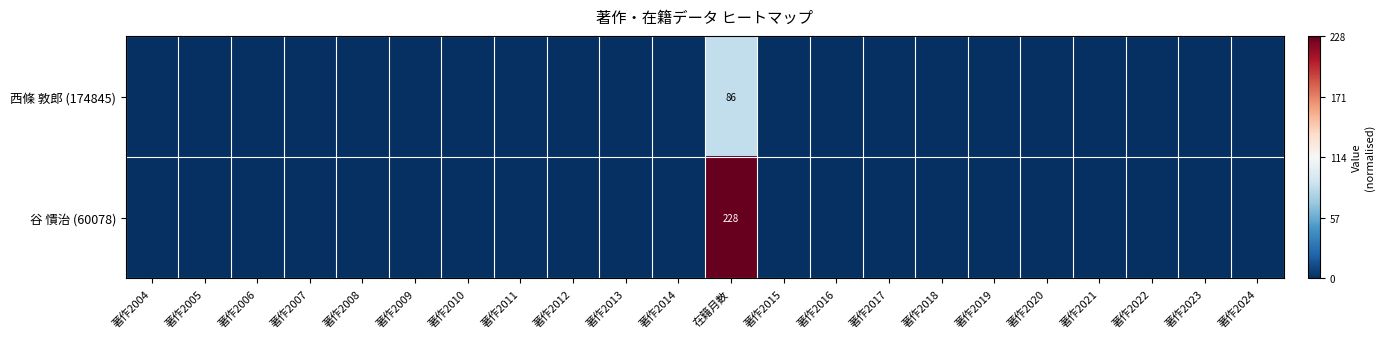

At which category does the chart reach its peak across all series?

在籍月数